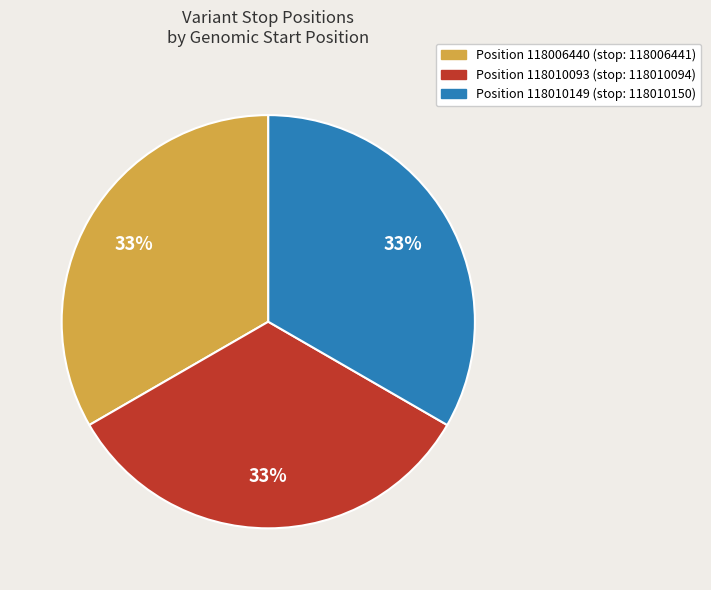

Does any single category account for the majority?

No